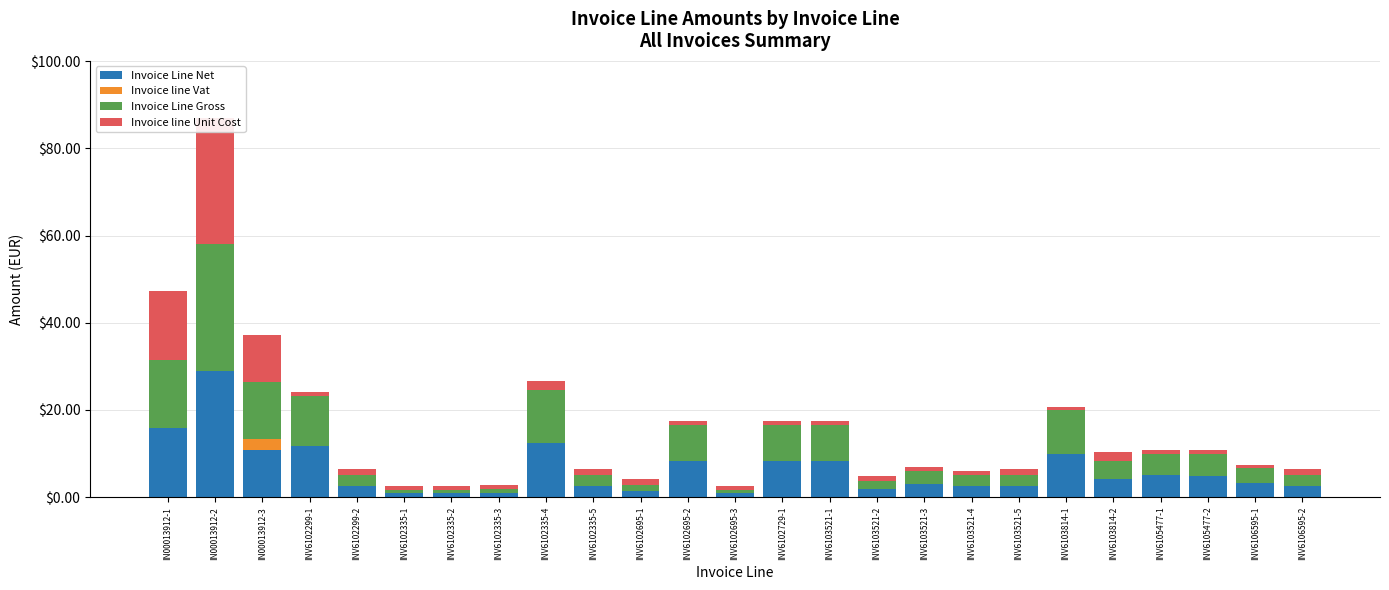

Is the value of Invoice line Unit Cost at INV6103521-2 greater than the value of Invoice Line Gross at INV6102335-1?

Yes